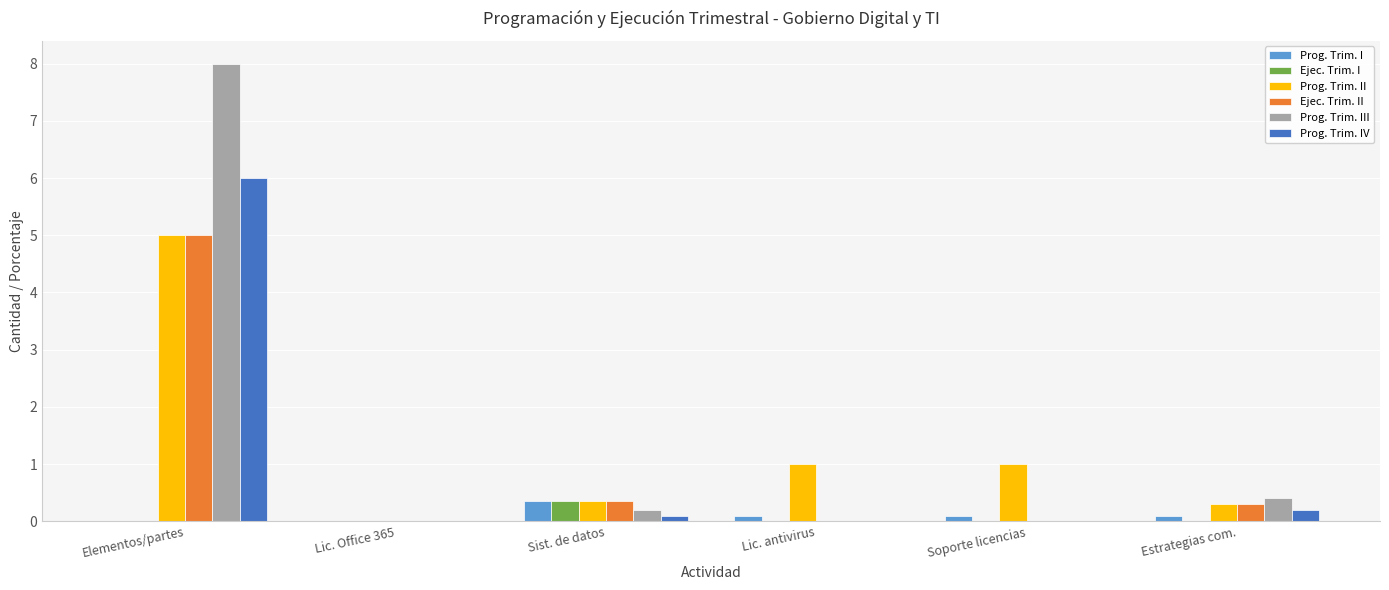

At which category is the sum across all series the highest?

Elementos/partes